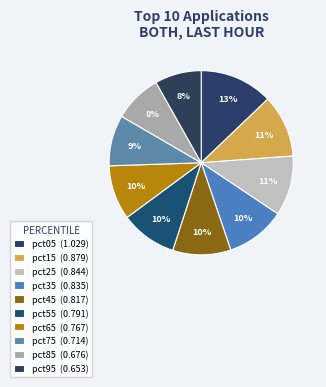

True or false: pct35 accounts for 10% of the total.

True